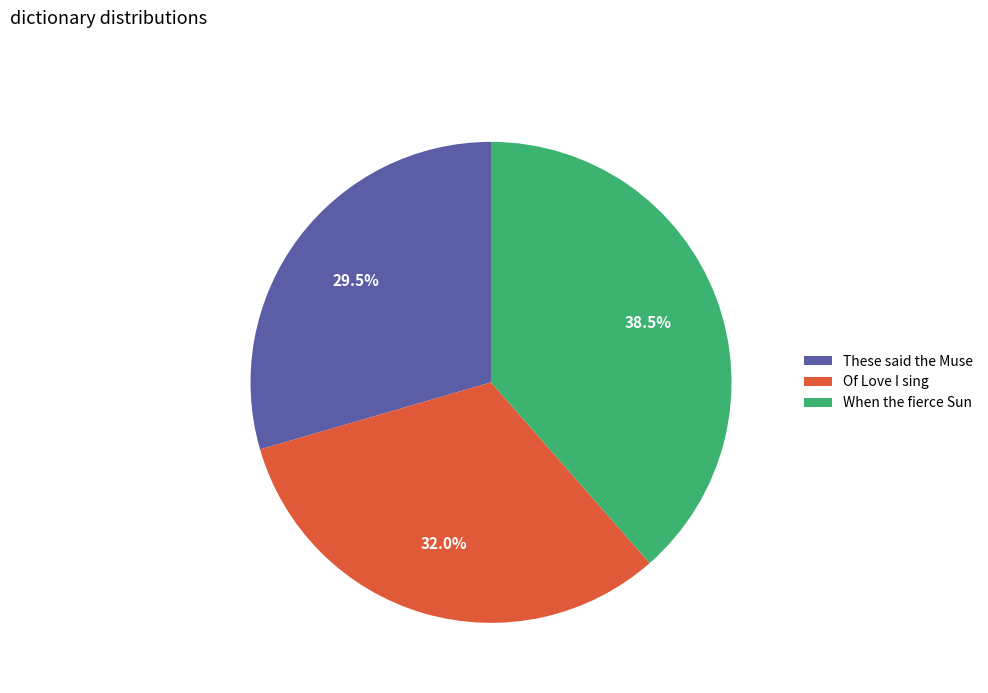

To the nearest percent, what is the difference between the largest and smallest slice percentages?

9%